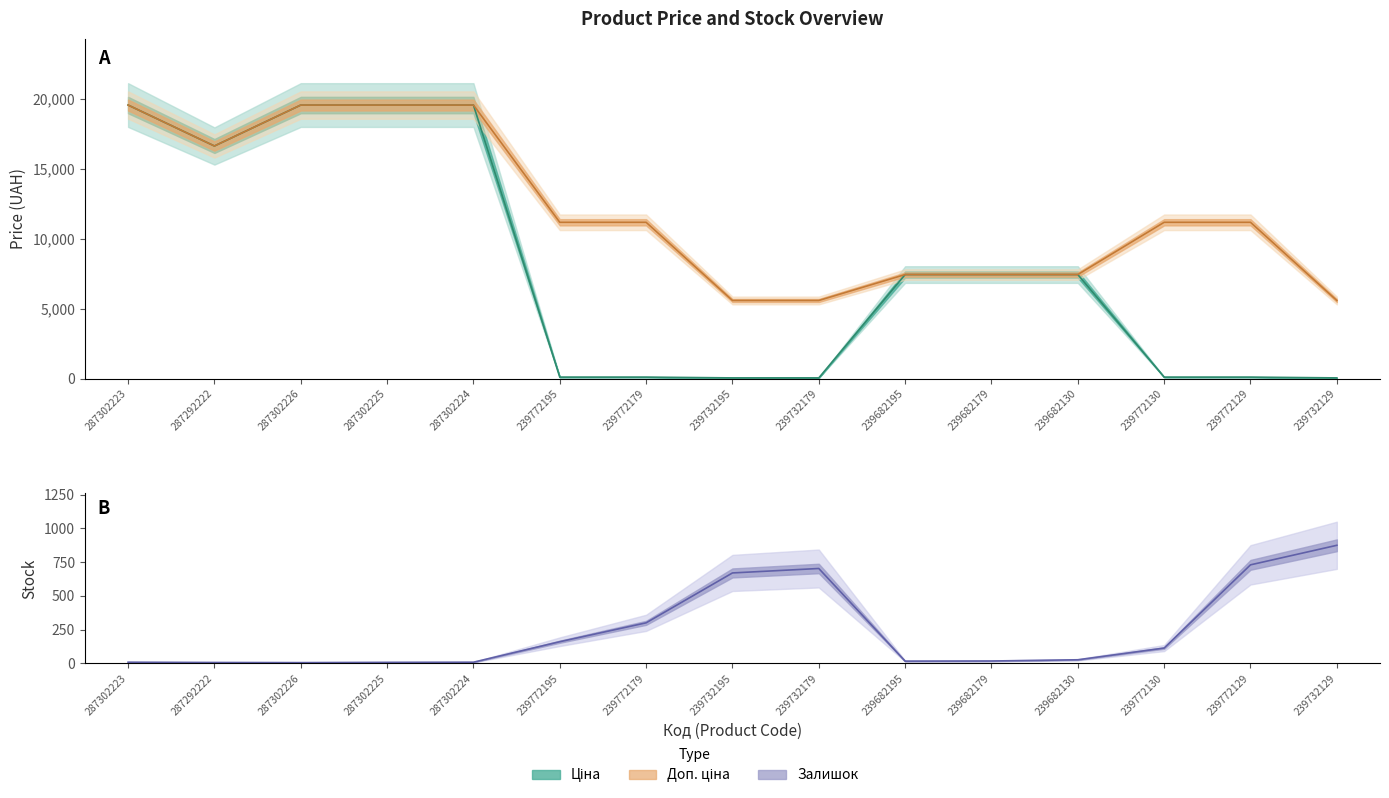

At how many categories does at least one series exceed 10384?

9